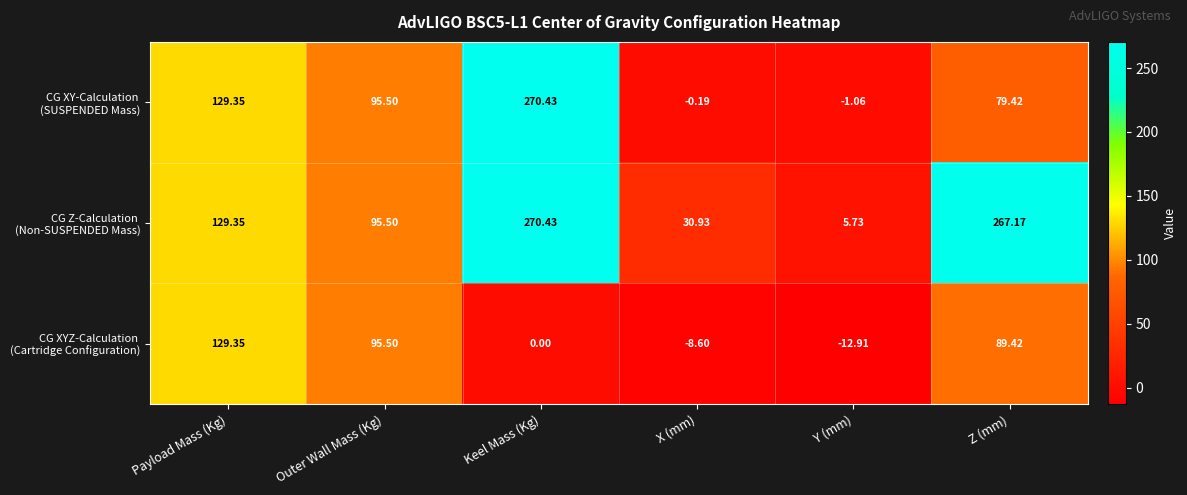

At which category is the sum across all series the highest?

Keel Mass (Kg)